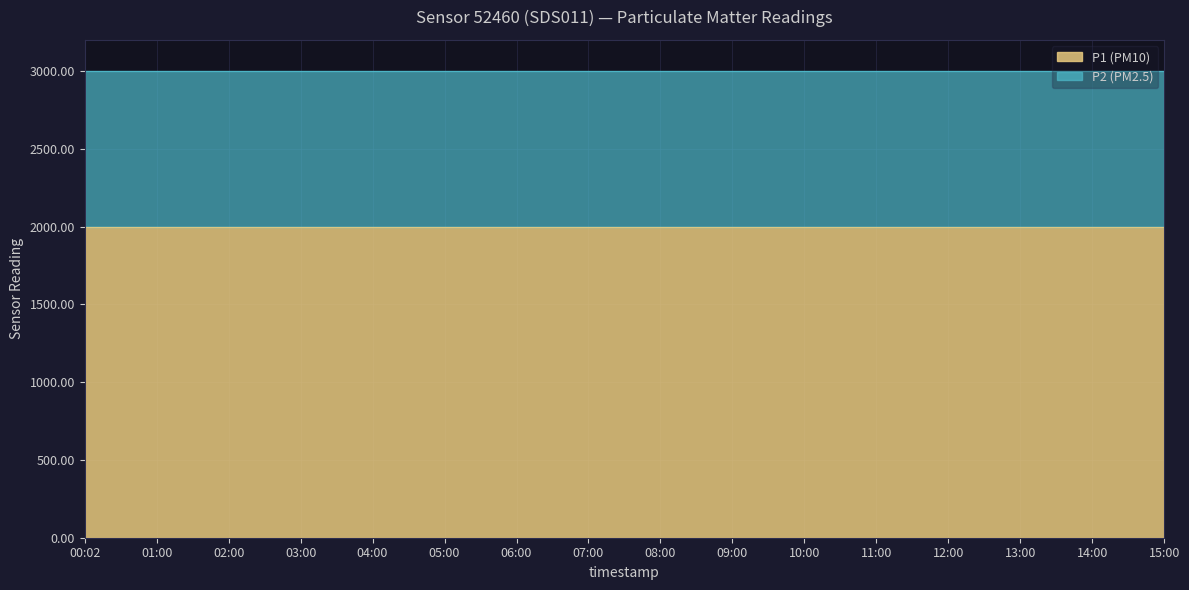

What value does the P2 (PM2.5) series have at 12:00?

999.9